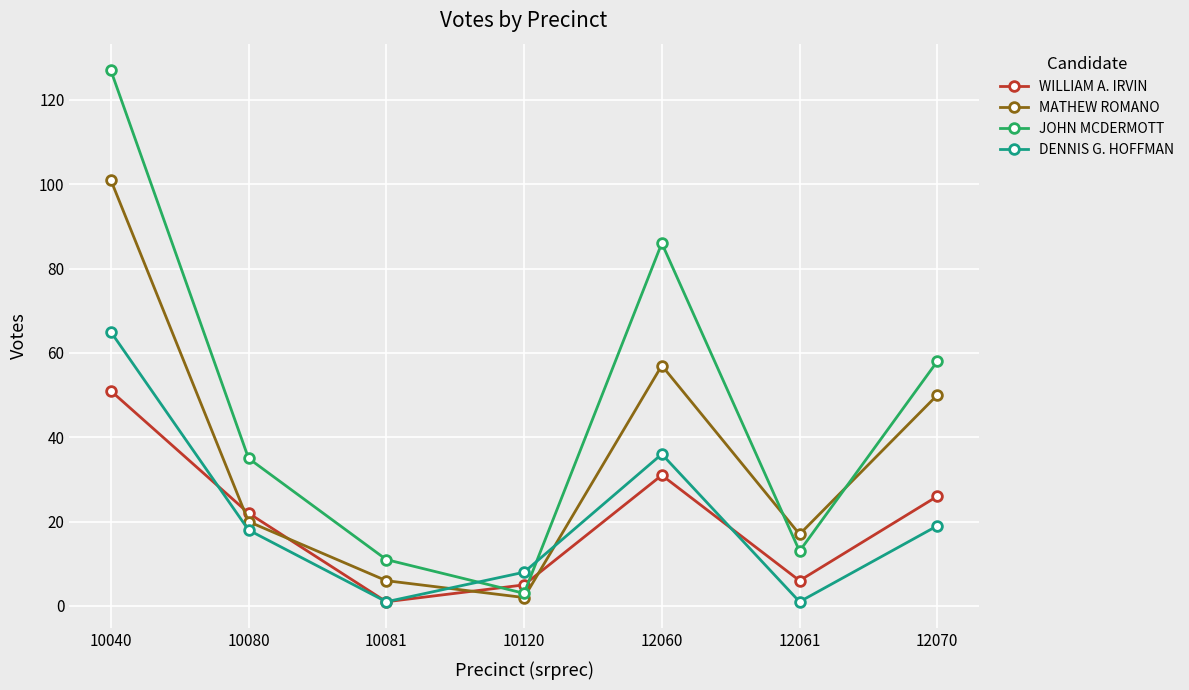

What is the spread (max minus min) of values at 12070?

39